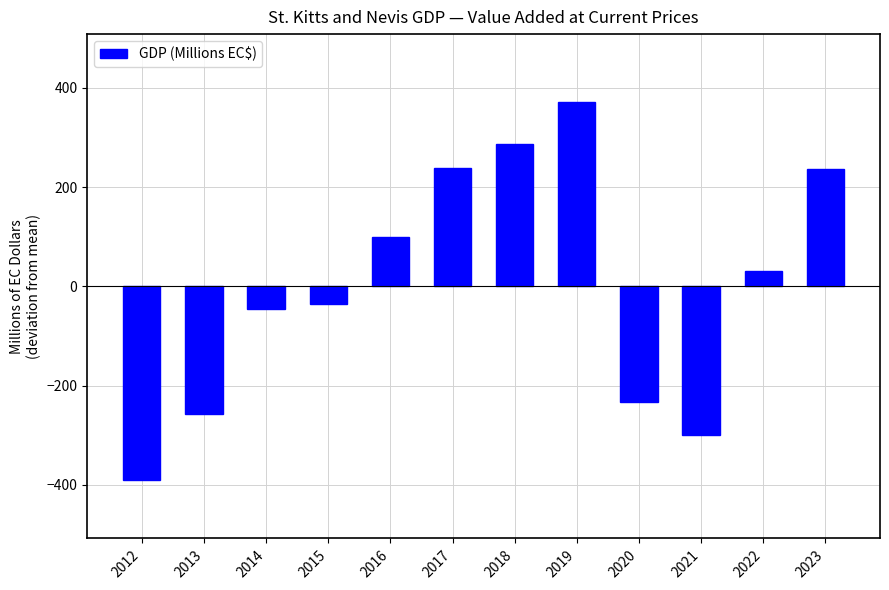

What is the difference between the maximum and minimum values?

762.7